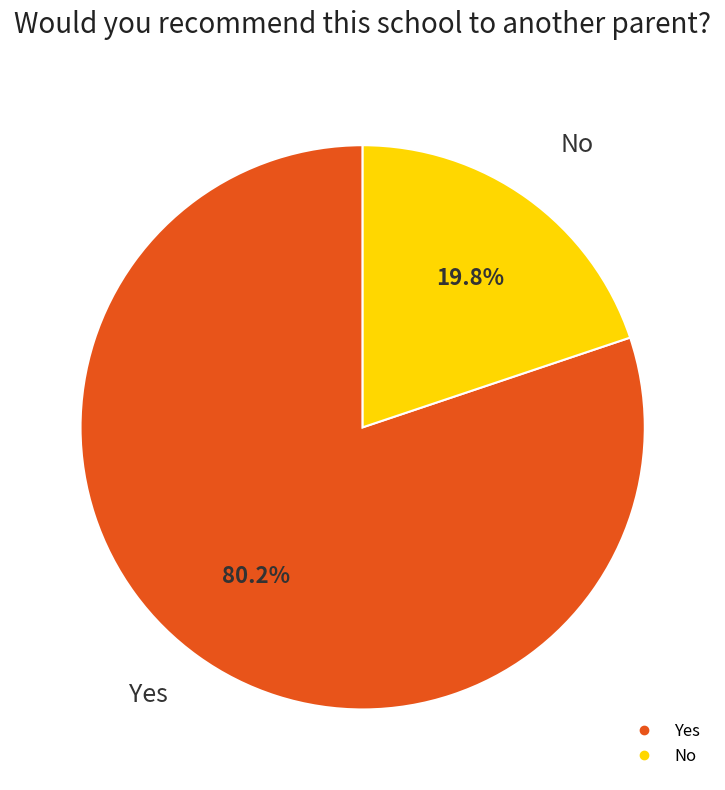

What is the largest slice in the pie chart?

Yes